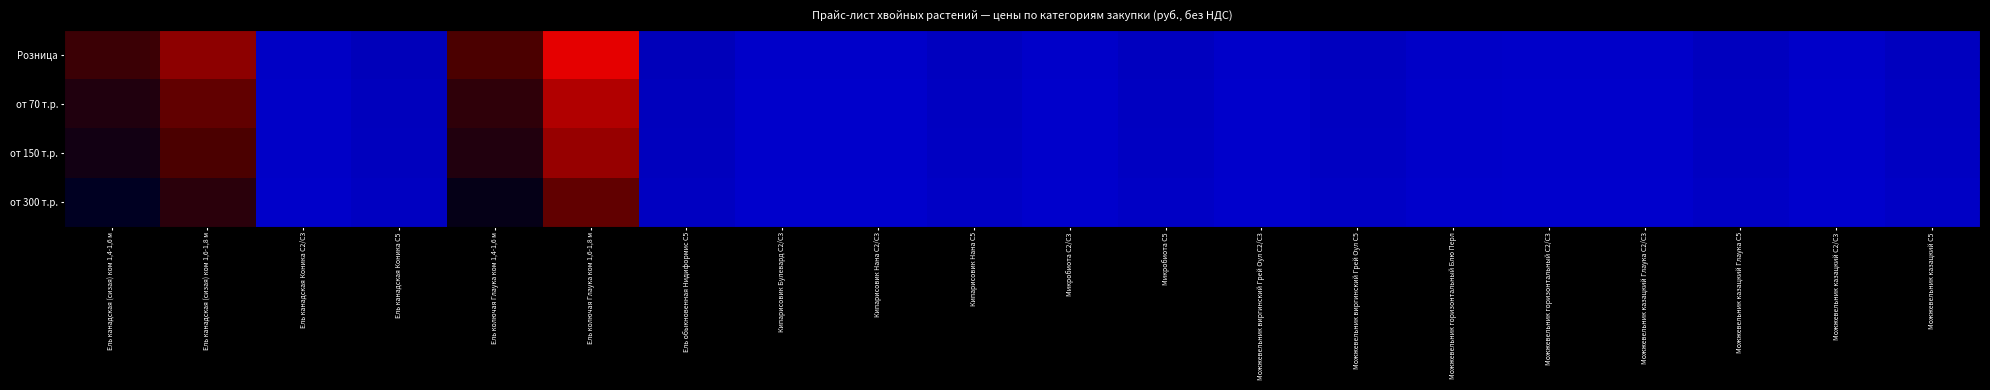

Reading left to right, what are all the values shown in this chart?

Розница: Ель канадская (сизая) ком 1,4-1,6 м=8000	Ель канадская (сизая) ком 1,6-1,8 м=10000	Ель канадская Коника С2/С3=800	Ель канадская Коника С5=1300	Ель колючая Глаука ком 1,4-1,6 м=8500	Ель колючая Глаука ком 1,6-1,8 м=12000	Ель обыкновенная Нидиформис С5=1300	Кипарисовик Булевард С2/С3=600	Кипарисовик Нана С2/С3=600	Кипарисовик Нана С5=1080	Микробиота С2/С3=600	Микробиота С5=1080	Можжевельник виргинский Грей Оул С2/С3=600	Можжевельник виргинский Грей Оул С5=1080	Можжевельник горизонтальный Блю Перл=700	Можжевельник горизонтальный С2/С3=600	Можжевельник казацкий Глаука С2/С3=600	Можжевельник казацкий Глаука С5=1080	Можжевельник казацкий С2/С3=600	Можжевельник казацкий С5=1080
от 70 т.р.: Ель канадская (сизая) ком 1,4-1,6 м=7200	Ель канадская (сизая) ком 1,6-1,8 м=9000	Ель канадская Коника С2/С3=720	Ель канадская Коника С5=1170	Ель колючая Глаука ком 1,4-1,6 м=7650	Ель колючая Глаука ком 1,6-1,8 м=10800	Ель обыкновенная Нидиформис С5=1170	Кипарисовик Булевард С2/С3=540	Кипарисовик Нана С2/С3=540	Кипарисовик Нана С5=972	Микробиота С2/С3=540	Микробиота С5=972	Можжевельник виргинский Грей Оул С2/С3=540	Можжевельник виргинский Грей Оул С5=972	Можжевельник горизонтальный Блю Перл=630	Можжевельник горизонтальный С2/С3=540	Можжевельник казацкий Глаука С2/С3=540	Можжевельник казацкий Глаука С5=972	Можжевельник казацкий С2/С3=540	Можжевельник казацкий С5=972
от 150 т.р.: Ель канадская (сизая) ком 1,4-1,6 м=6800	Ель канадская (сизая) ком 1,6-1,8 м=8500	Ель канадская Коника С2/С3=680	Ель канадская Коника С5=1105	Ель колючая Глаука ком 1,4-1,6 м=7225	Ель колючая Глаука ком 1,6-1,8 м=10200	Ель обыкновенная Нидиформис С5=1105	Кипарисовик Булевард С2/С3=510	Кипарисовик Нана С2/С3=510	Кипарисовик Нана С5=918	Микробиота С2/С3=510	Микробиота С5=918	Можжевельник виргинский Грей Оул С2/С3=510	Можжевельник виргинский Грей Оул С5=918	Можжевельник горизонтальный Блю Перл=595	Можжевельник горизонтальный С2/С3=510	Можжевельник казацкий Глаука С2/С3=510	Можжевельник казацкий Глаука С5=918	Можжевельник казацкий С2/С3=510	Можжевельник казацкий С5=918
от 300 т.р.: Ель канадская (сизая) ком 1,4-1,6 м=6000	Ель канадская (сизая) ком 1,6-1,8 м=7500	Ель канадская Коника С2/С3=600	Ель канадская Коника С5=975	Ель колючая Глаука ком 1,4-1,6 м=6375	Ель колючая Глаука ком 1,6-1,8 м=9000	Ель обыкновенная Нидиформис С5=975	Кипарисовик Булевард С2/С3=450	Кипарисовик Нана С2/С3=450	Кипарисовик Нана С5=810	Микробиота С2/С3=450	Микробиота С5=810	Можжевельник виргинский Грей Оул С2/С3=450	Можжевельник виргинский Грей Оул С5=810	Можжевельник горизонтальный Блю Перл=525	Можжевельник горизонтальный С2/С3=450	Можжевельник казацкий Глаука С2/С3=450	Можжевельник казацкий Глаука С5=810	Можжевельник казацкий С2/С3=450	Можжевельник казацкий С5=810